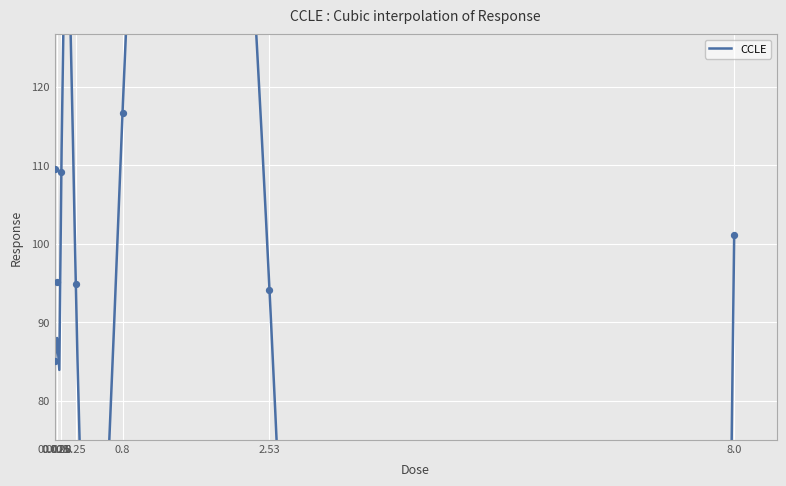

What is the change in value from 0.025 to 0.08?

+14.1